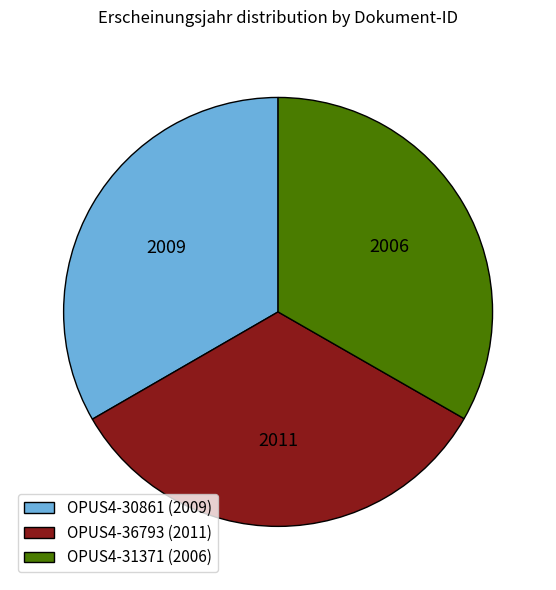

Does OPUS4-31371 (2006) account for over 50% of the chart?

No